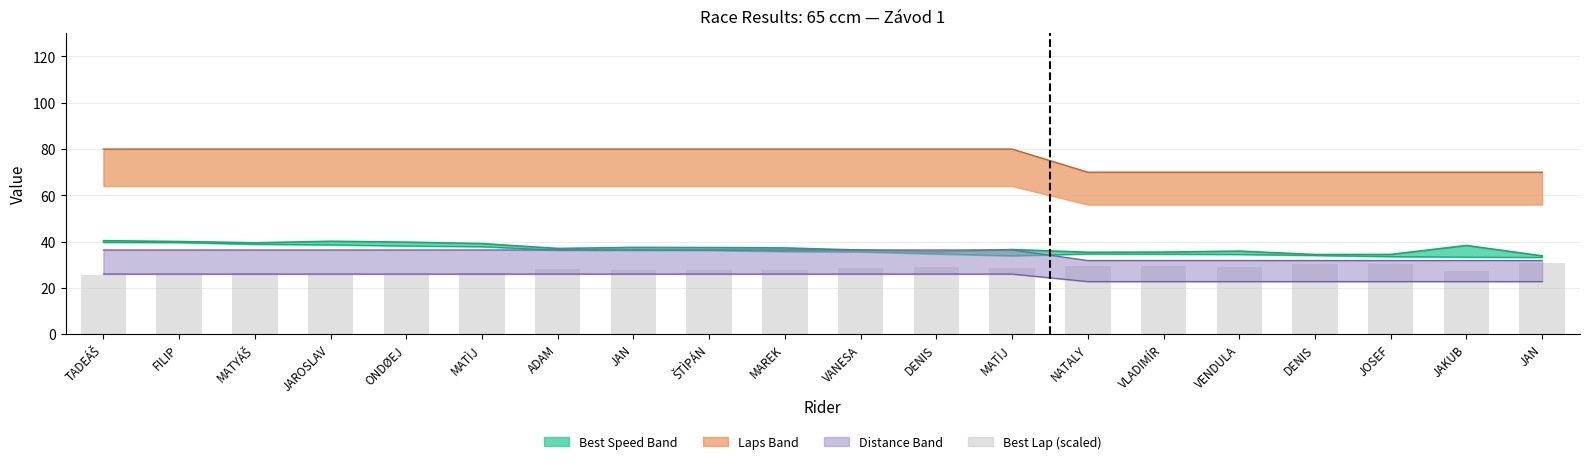

What is the minimum value shown in the chart?

25.7